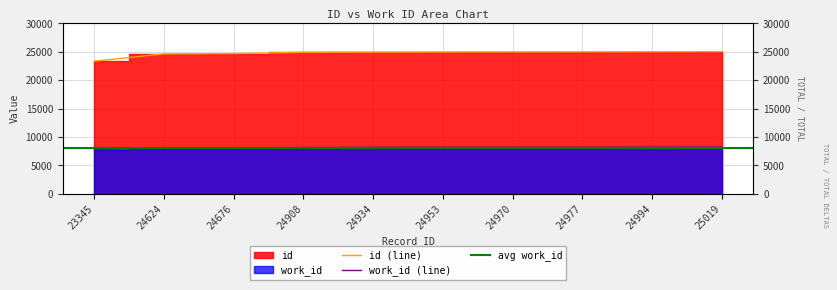

At how many categories does at least one series exceed 10096?

10